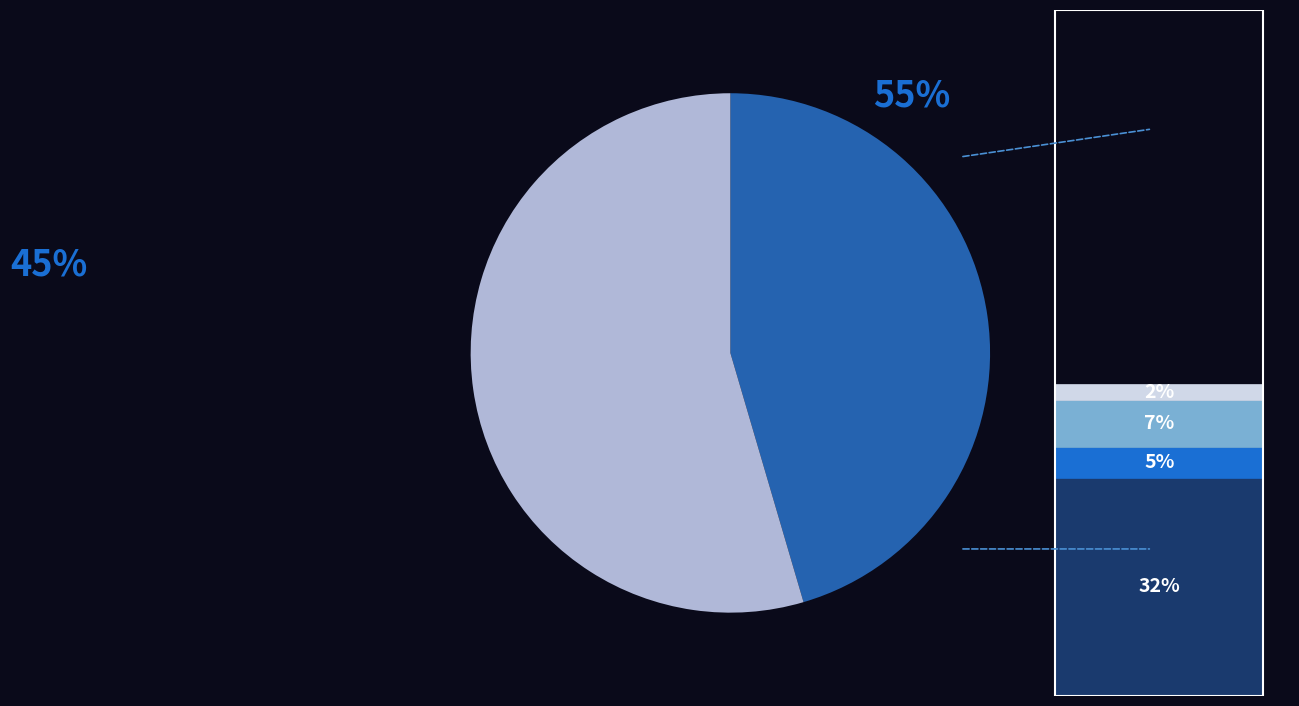

Is there any slice that represents more than half of the pie?

Yes